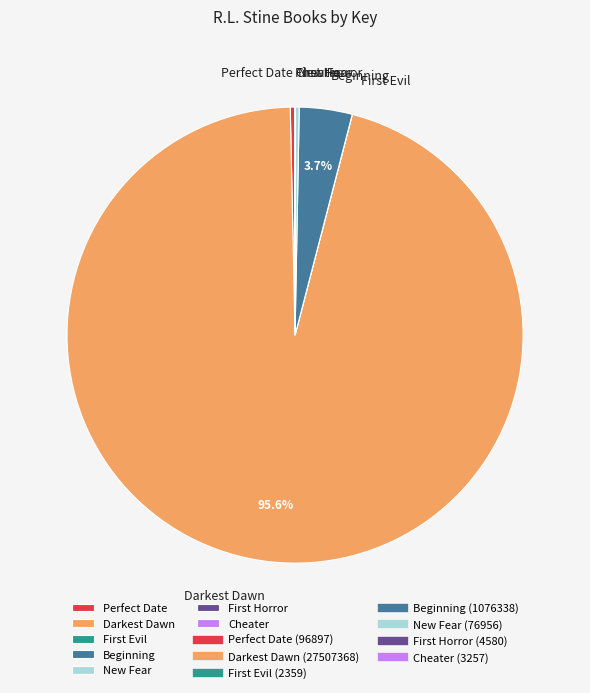

To the nearest percent, what is the difference between the largest and smallest slice percentages?

96%